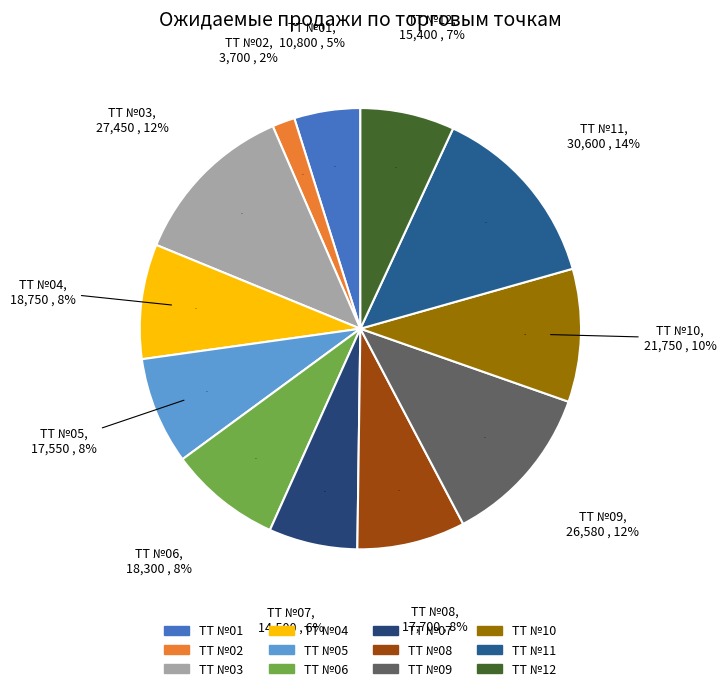

To the nearest percent, what percentage of the pie is ТТ №11?

14%